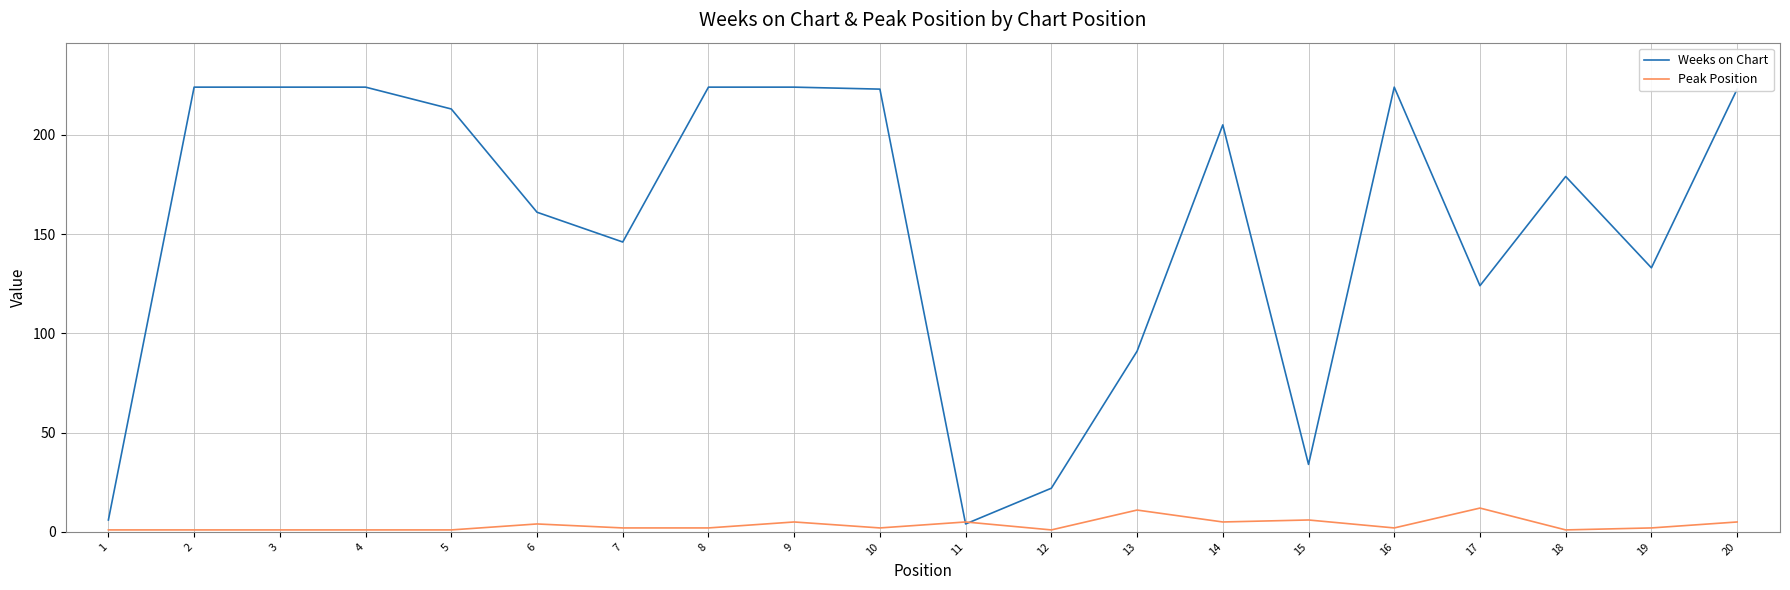

Which series has the largest range (max minus min)?

Weeks on Chart